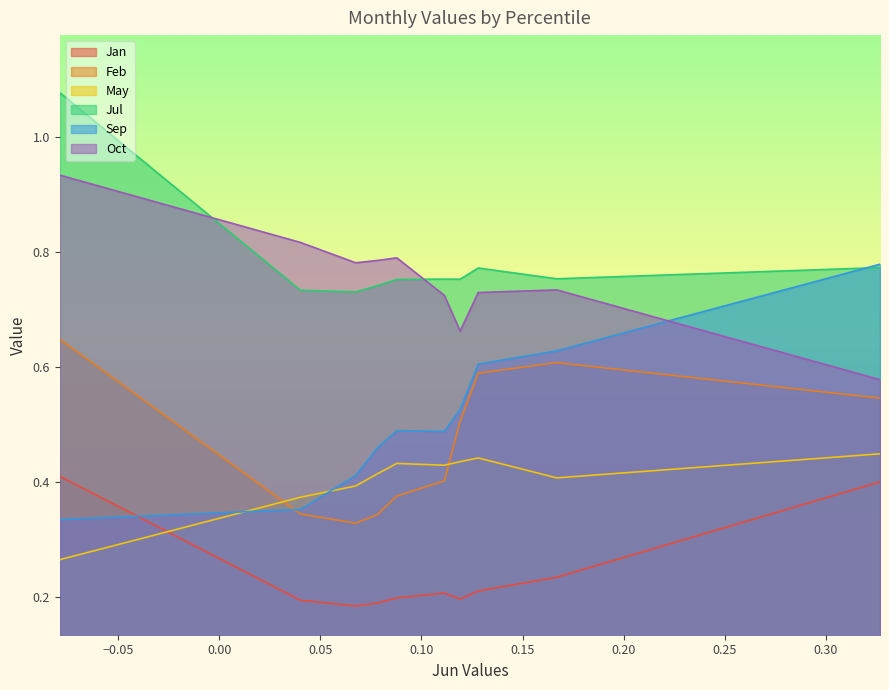

Which series has the widest spread of values?

Sep